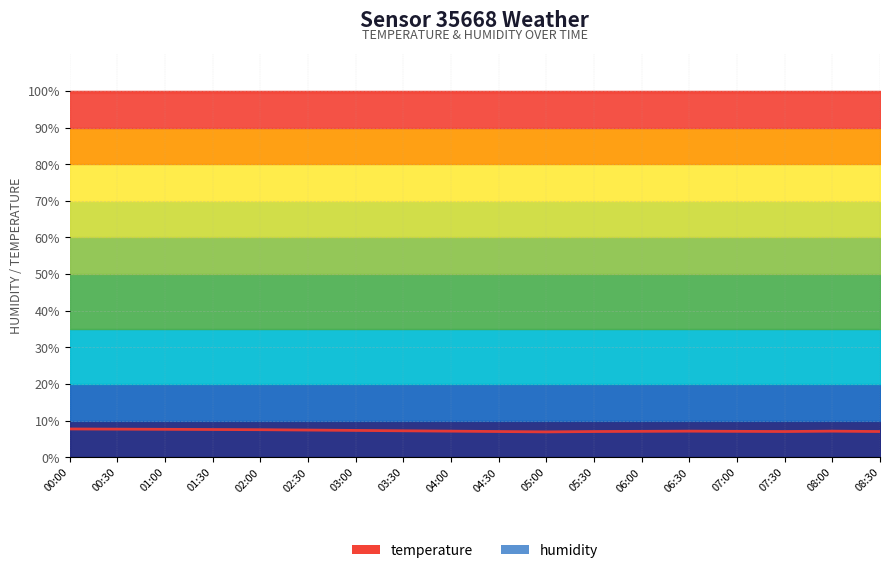

True or false: the data shows 10.4 at 05:30.

False